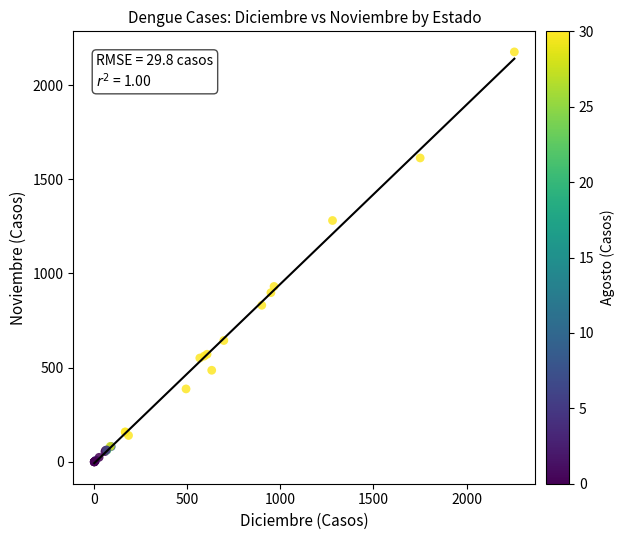

What Y value in the scatter plot is closest to 1088?

931